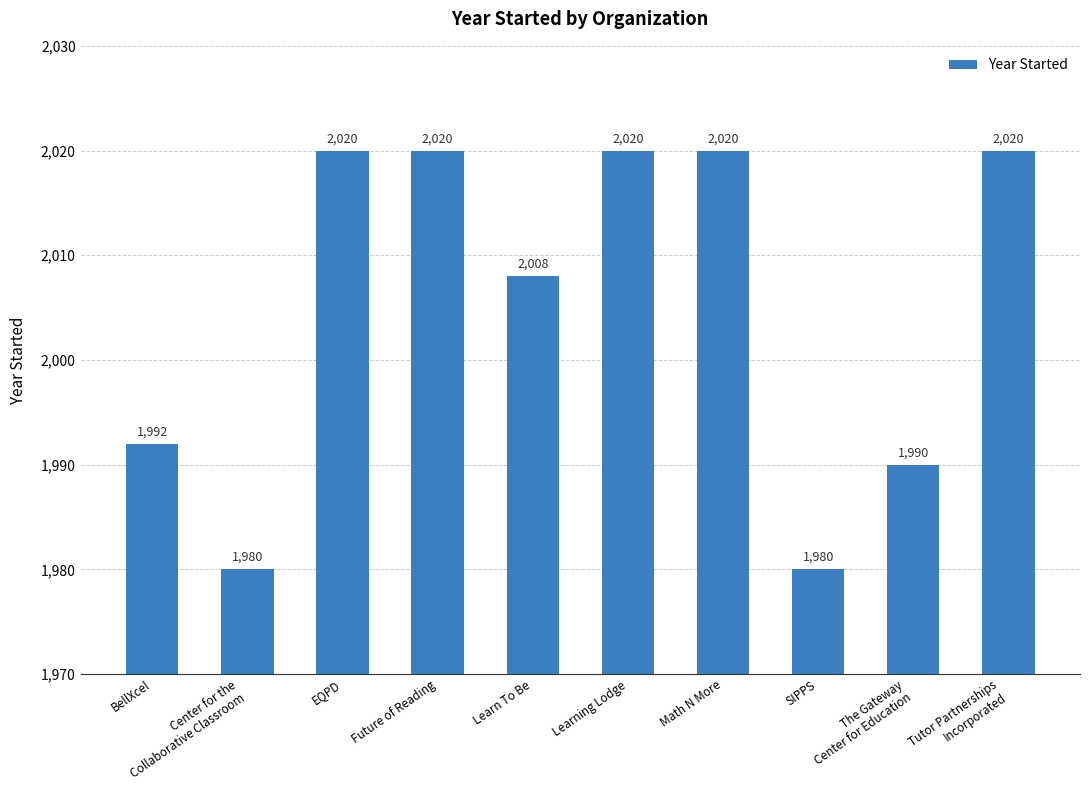

What is the smallest value displayed?

1980